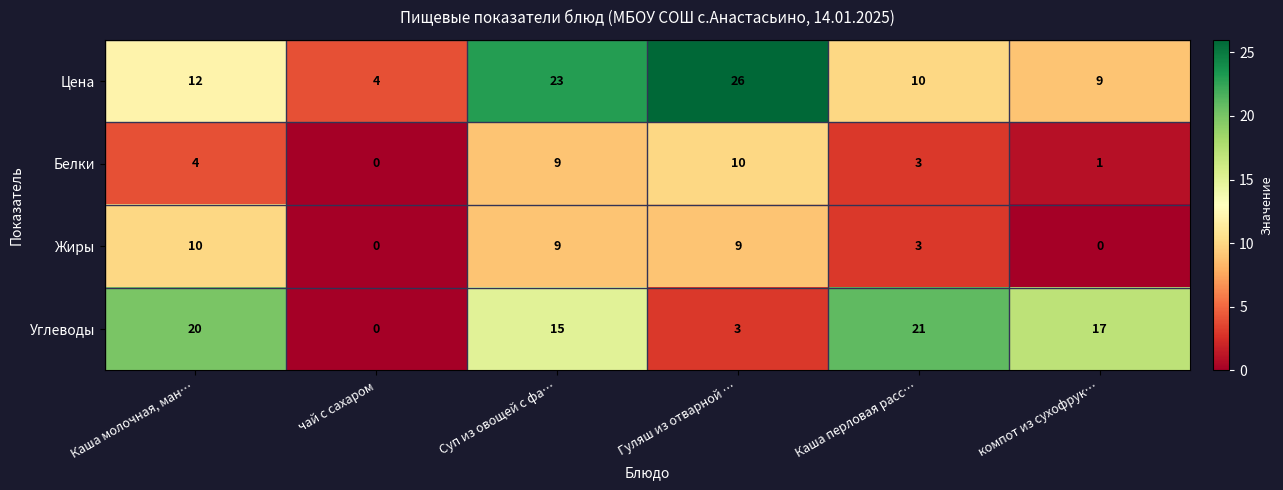

Reading left to right, transcribe all the data shown in this chart.

Цена: Каша молочная, ман…=12	чай с сахаром=4	Суп из овощей с фа…=23	Гуляш из отварной …=26	Каша перловая расс…=10	компот из сухофрук…=9
Белки: Каша молочная, ман…=4	чай с сахаром=0	Суп из овощей с фа…=9	Гуляш из отварной …=10	Каша перловая расс…=3	компот из сухофрук…=1
Жиры: Каша молочная, ман…=10	чай с сахаром=0	Суп из овощей с фа…=9	Гуляш из отварной …=9	Каша перловая расс…=3	компот из сухофрук…=0
Углеводы: Каша молочная, ман…=20	чай с сахаром=0	Суп из овощей с фа…=15	Гуляш из отварной …=3	Каша перловая расс…=21	компот из сухофрук…=17